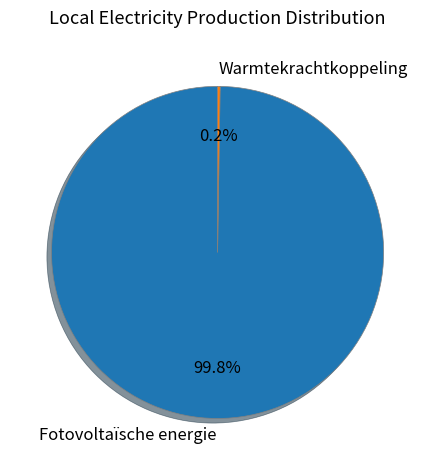

What is the majority slice?

Fotovoltaïsche energie